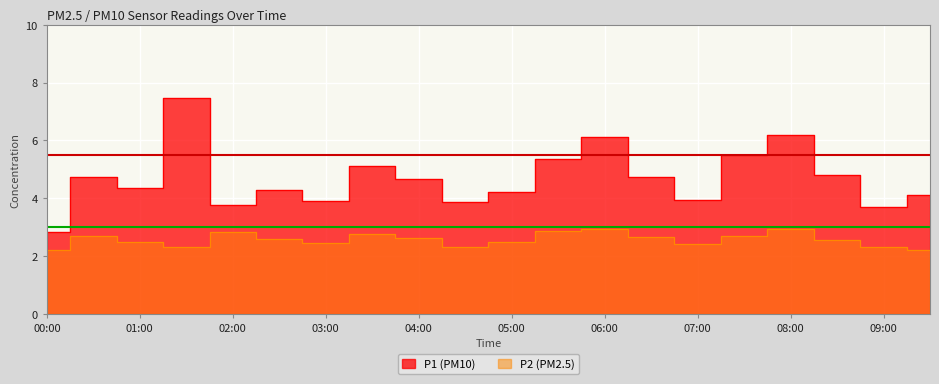

At 01:30, list the series in order from smallest to largest.

P2, P1